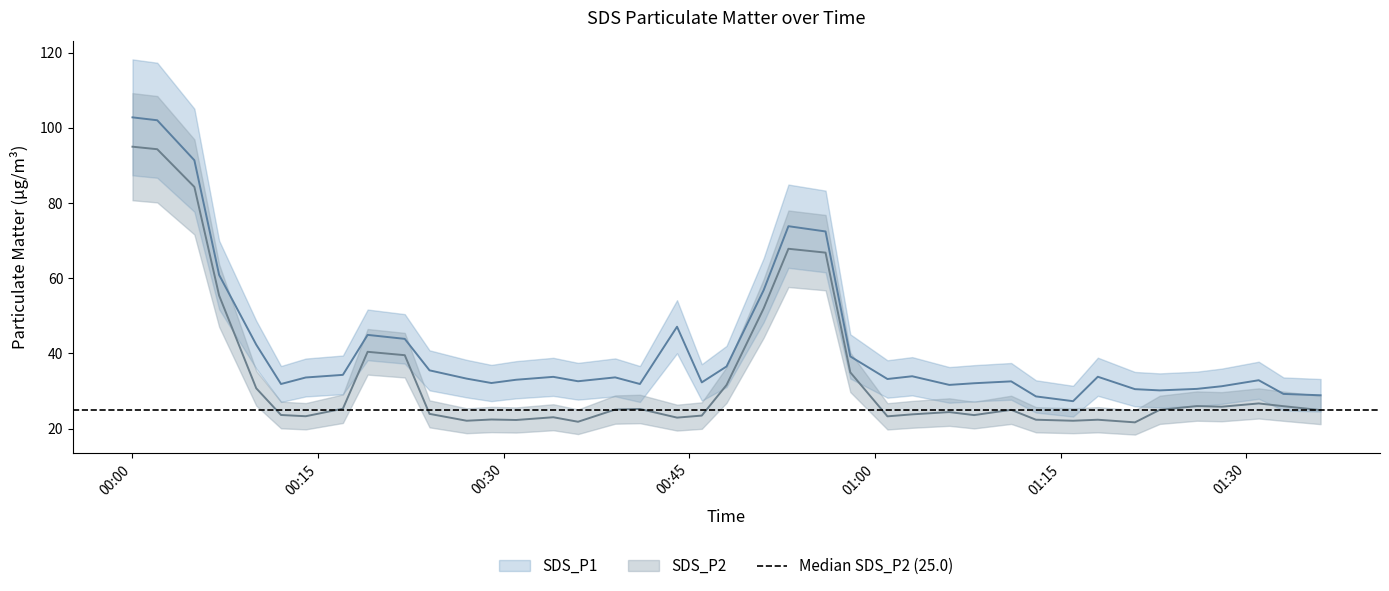

True or false: SDS_P1 has a value of 165.7 at SDS_P2.

False